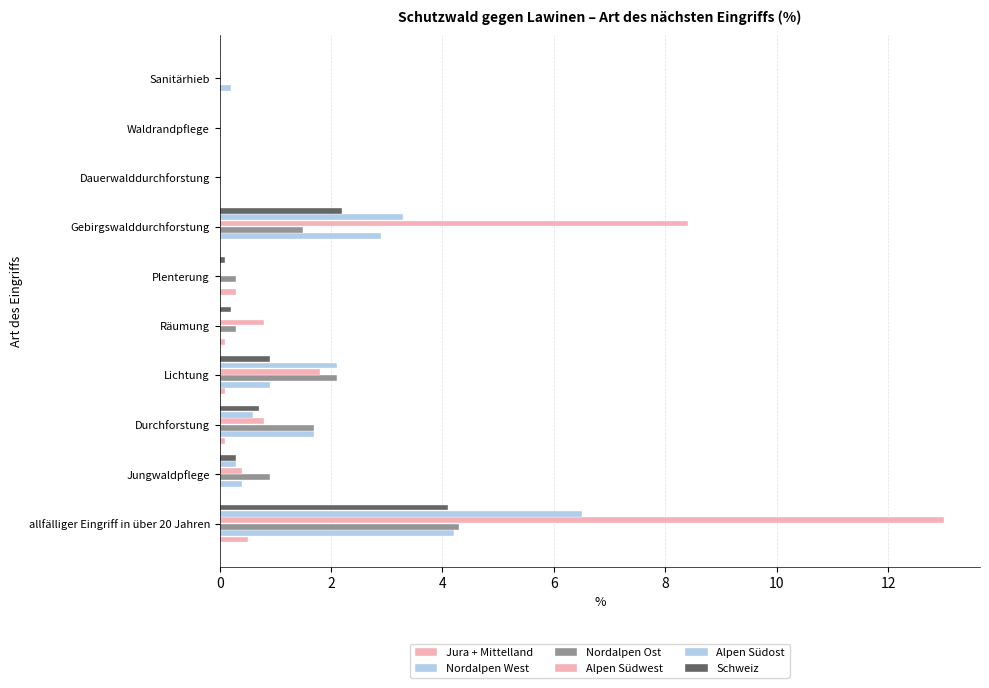

Count the number of categories in the chart.

10